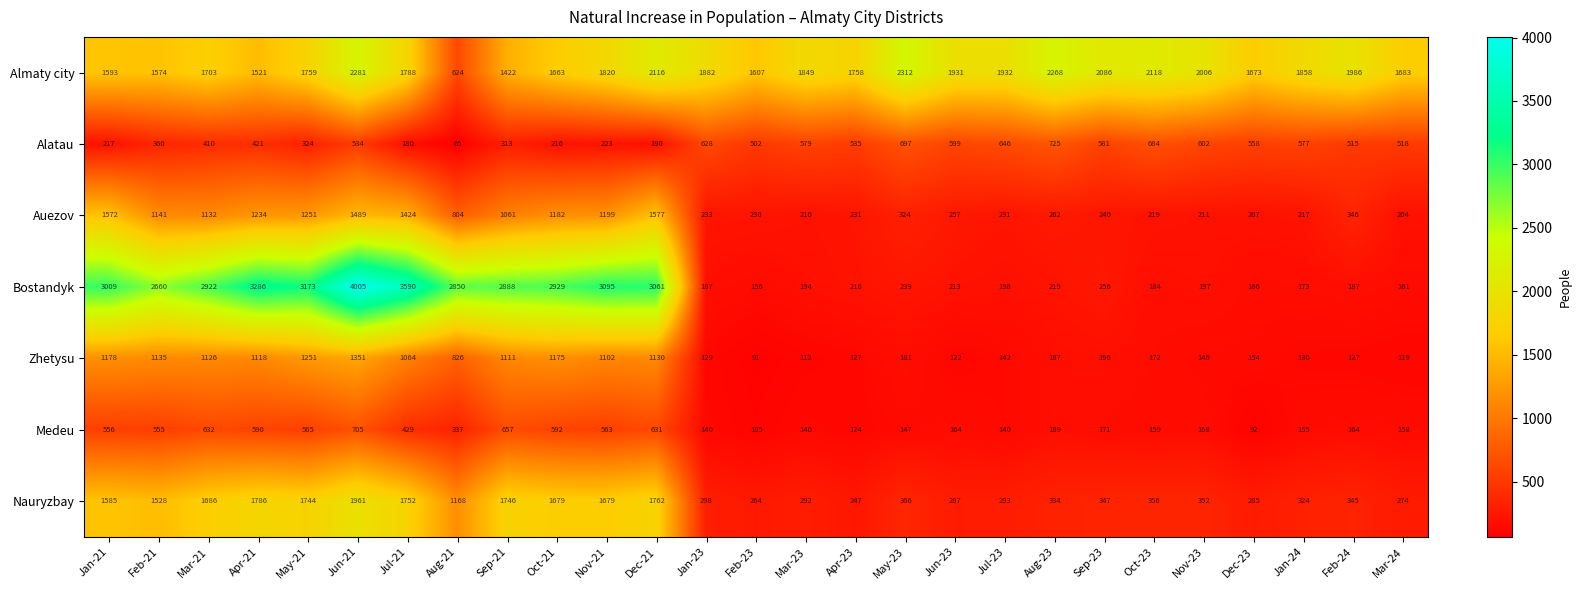

List the labels in order of Alatau value, smallest first.

Aug-21, Jul-21, Dec-21, Oct-21, Jan-21, Nov-21, Sep-21, May-21, Feb-21, Mar-21, Apr-21, Feb-23, Feb-24, Mar-24, Jun-21, Apr-23, Dec-23, Jan-24, Mar-23, Sep-23, Jun-23, Nov-23, Jan-23, Jul-23, Oct-23, May-23, Aug-23